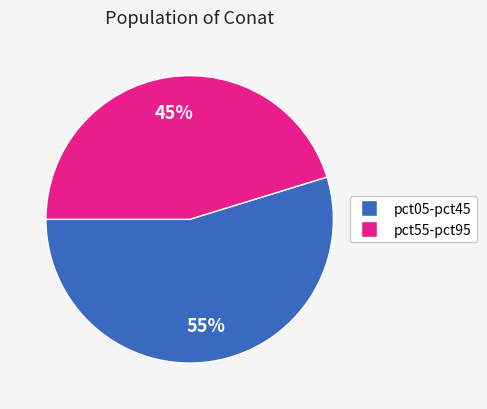

Does any single category account for the majority?

Yes